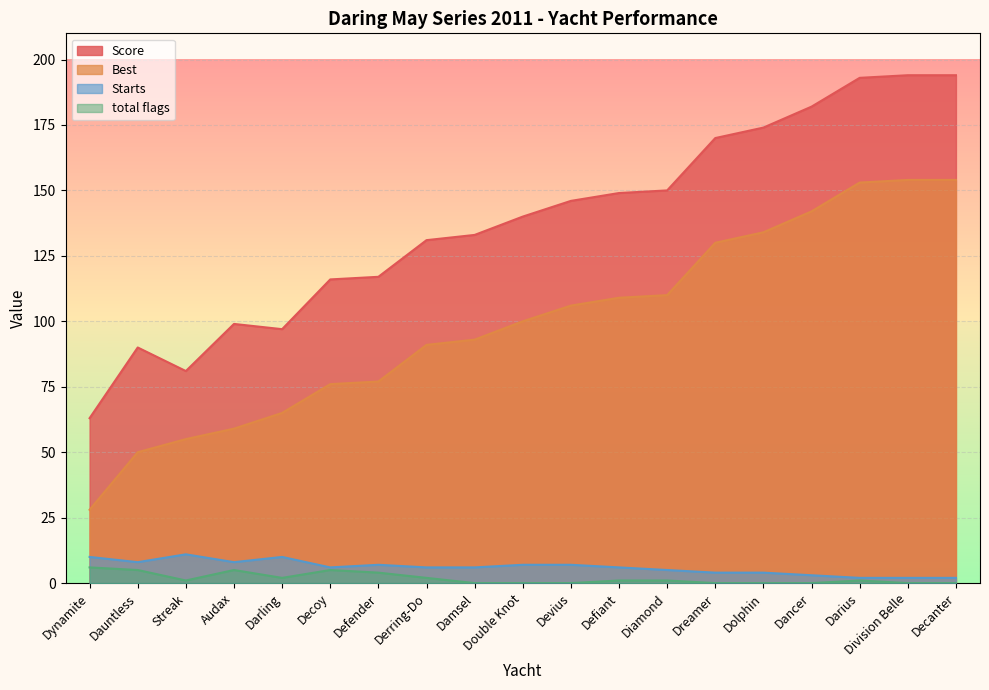

True or false: Best and total flags cross at least once.

False